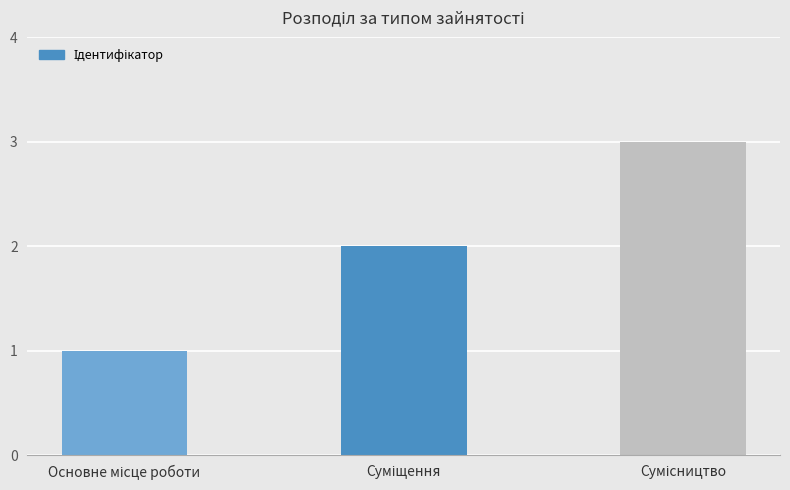

What is the sum of all values?

6